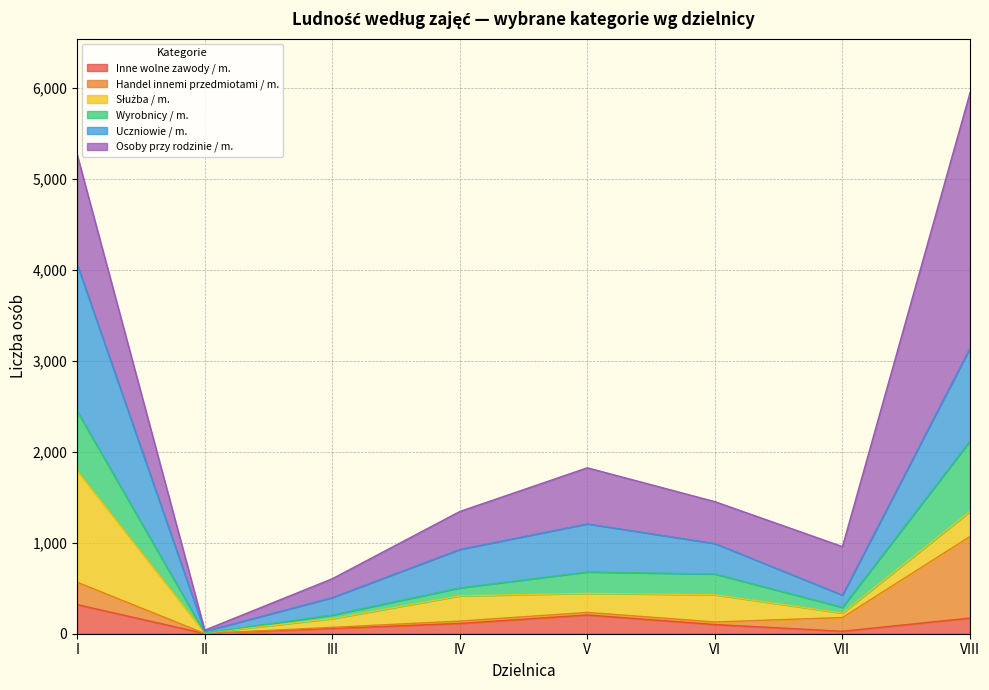

What is the highest value of the Inne wolne zawody / m. series?

320